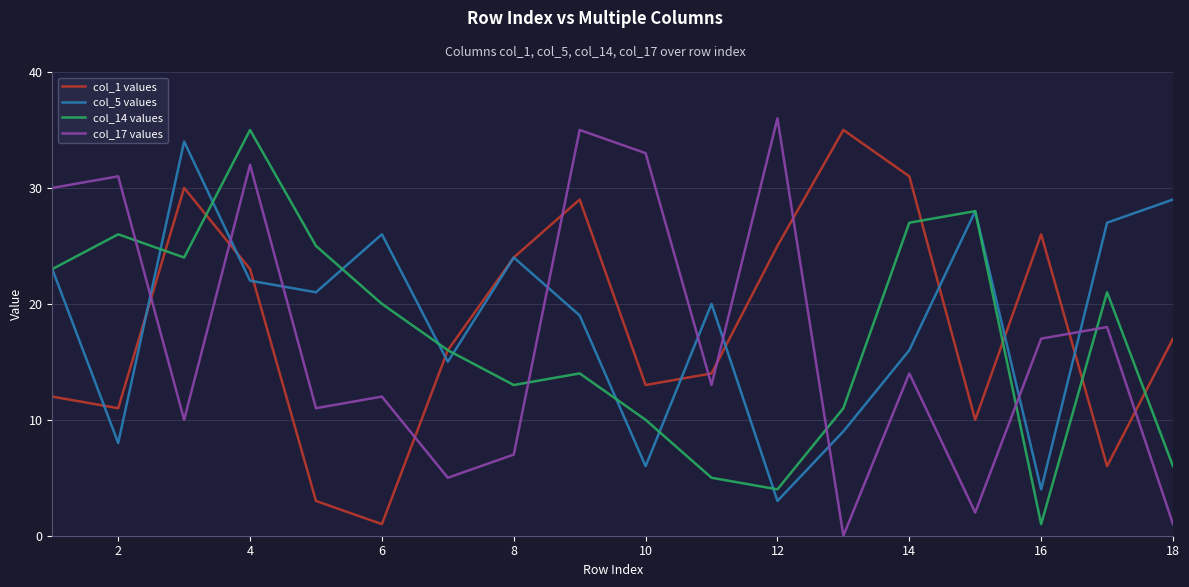

What is the greatest value displayed?

36